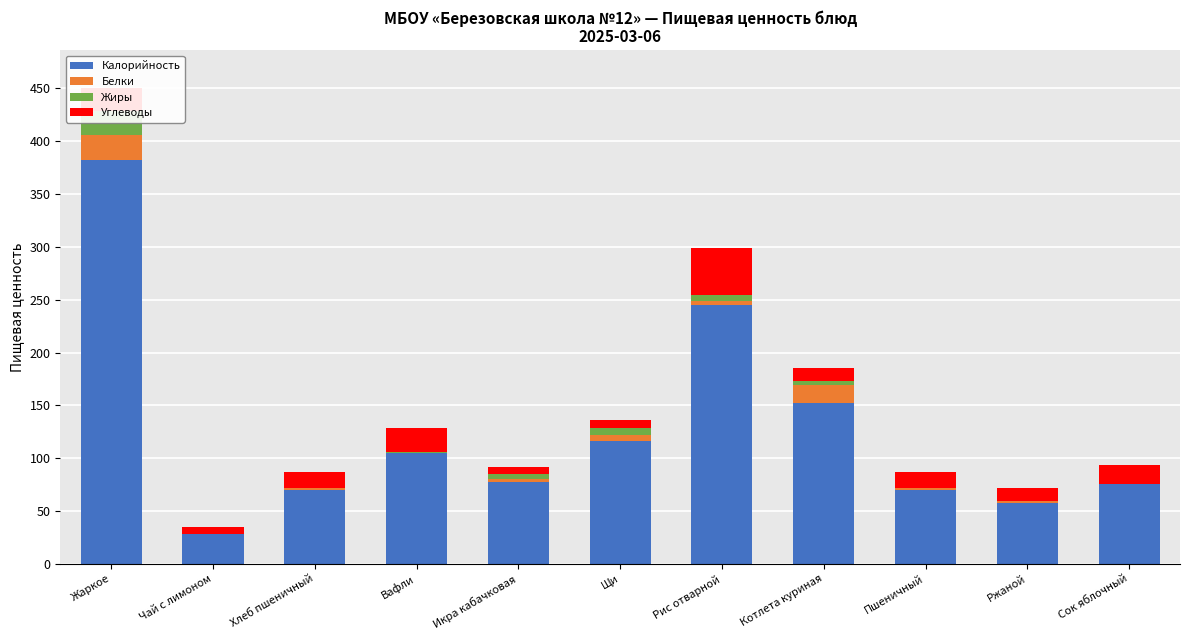

How many bars are there in each group?

4